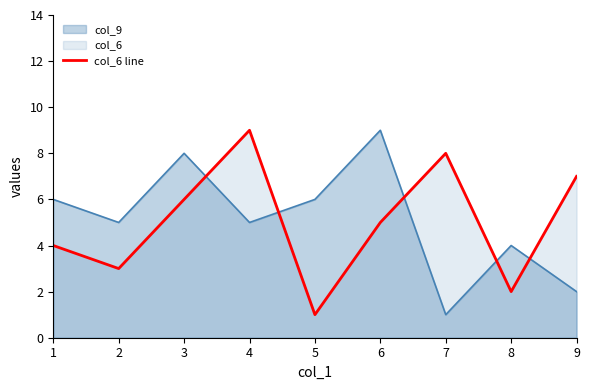

What is the value of the 6th point from the left?

5